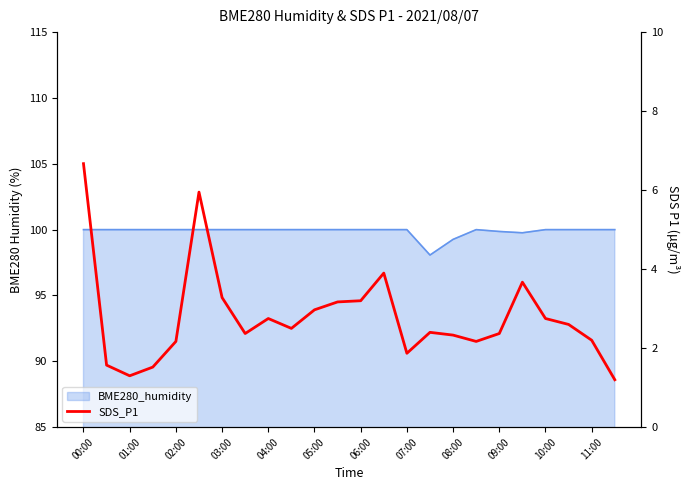

The value at 10:00 is 0.6. True or false?

False